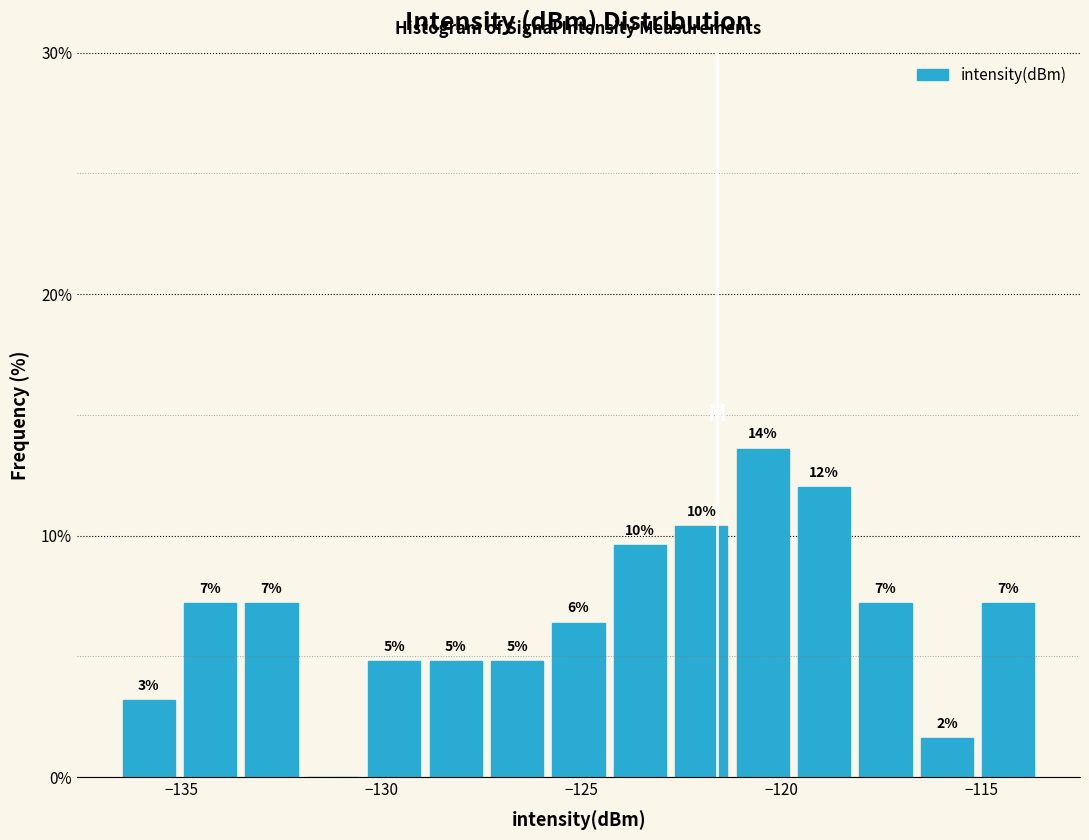

Around what value on the x-axis is the tallest bar? Give the approximate position of its centre, as read against the axis.

-120.5